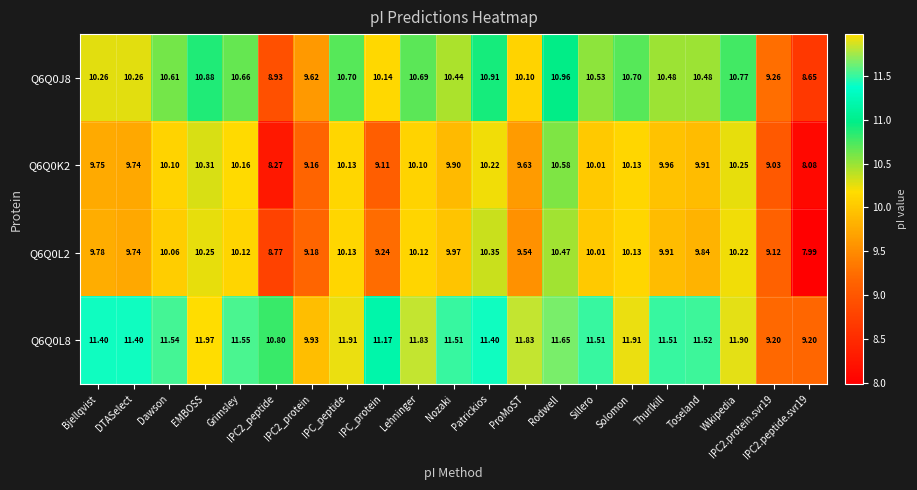

At which category is the sum across all series the highest?

Rodwell